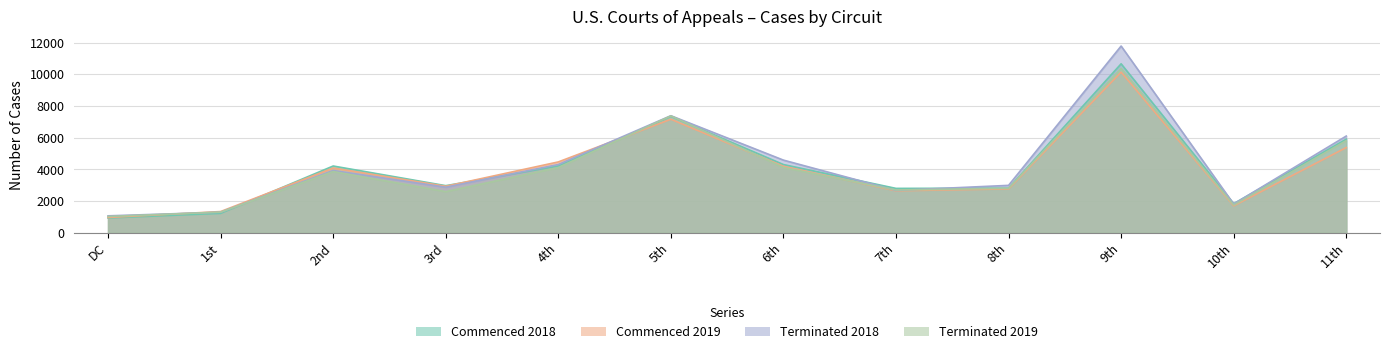

What is the maximum value shown in the chart?

11782